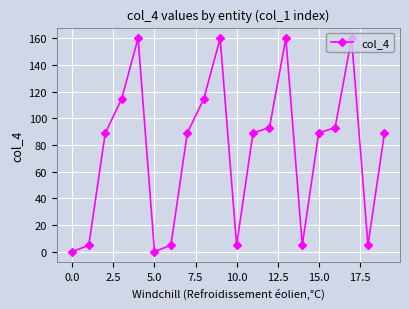

How many data points does each series have?

20